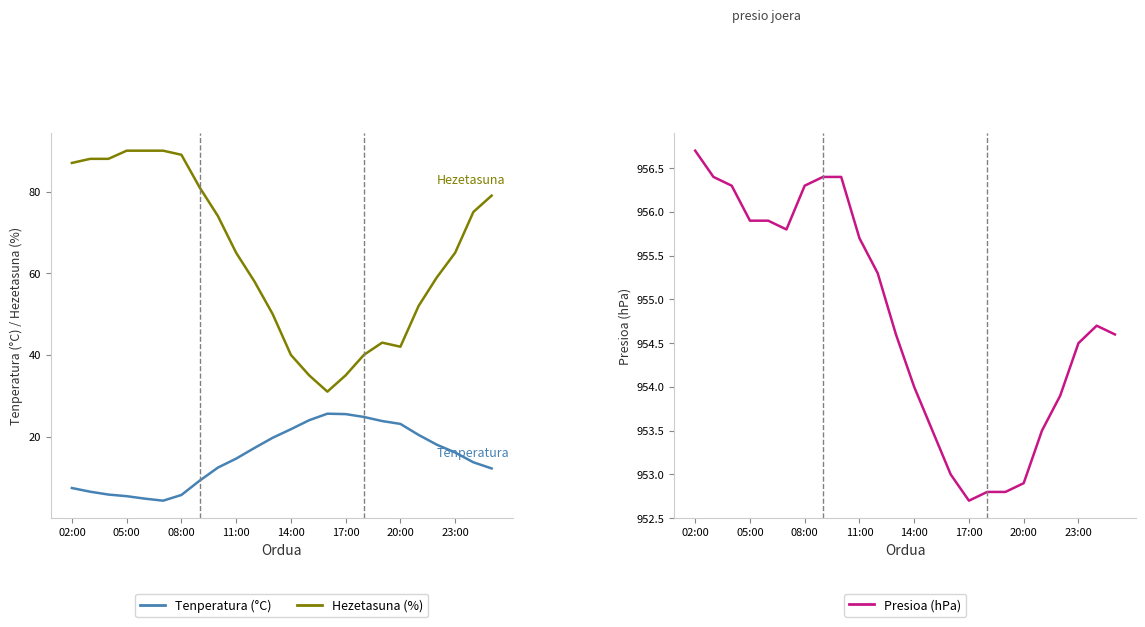

True or false: Hezetasuna (%) has a value of 138.2 at 14:00.

False